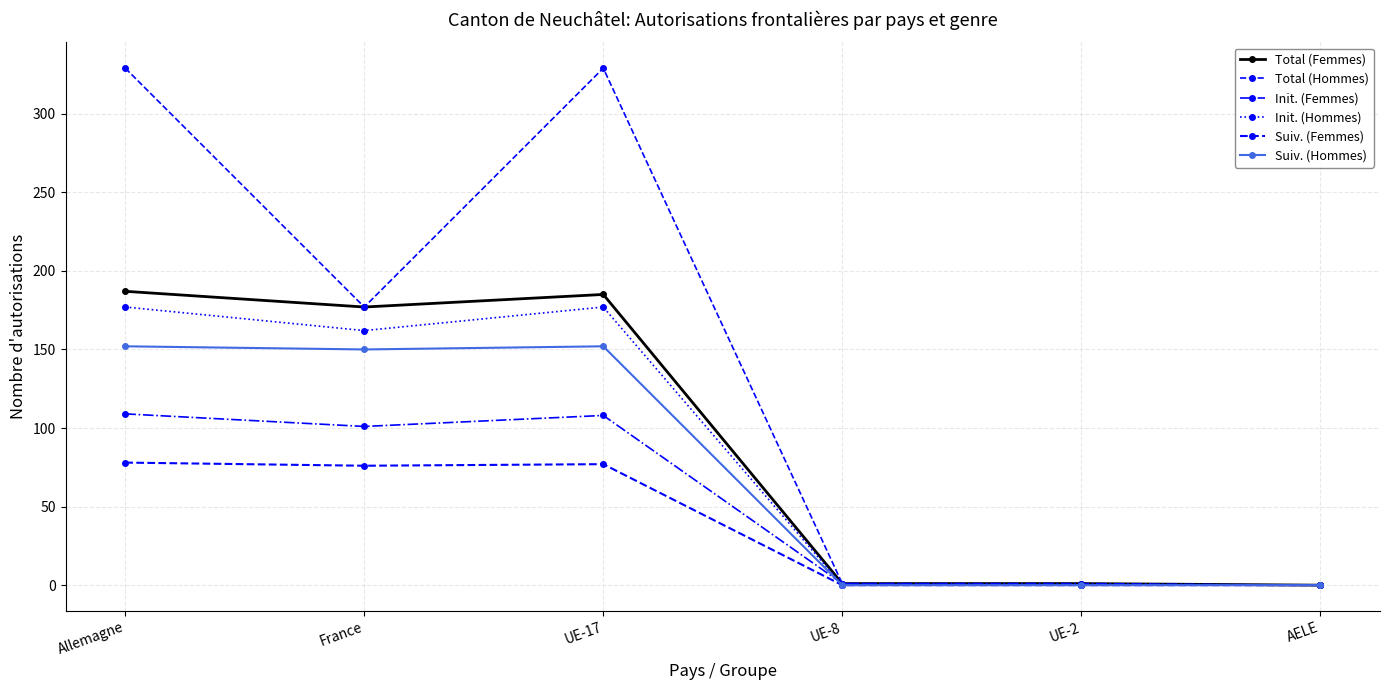

Reading left to right, what are all the values shown in this chart?

Total (Femmes): 187	177	185	1	1	0
Total (Hommes): 329	177	329	1	0	0
Init. (Femmes): 109	101	108	1	1	0
Init. (Hommes): 177	162	177	0	0	0
Suiv. (Femmes): 78	76	77	0	0	0
Suiv. (Hommes): 152	150	152	0	0	0